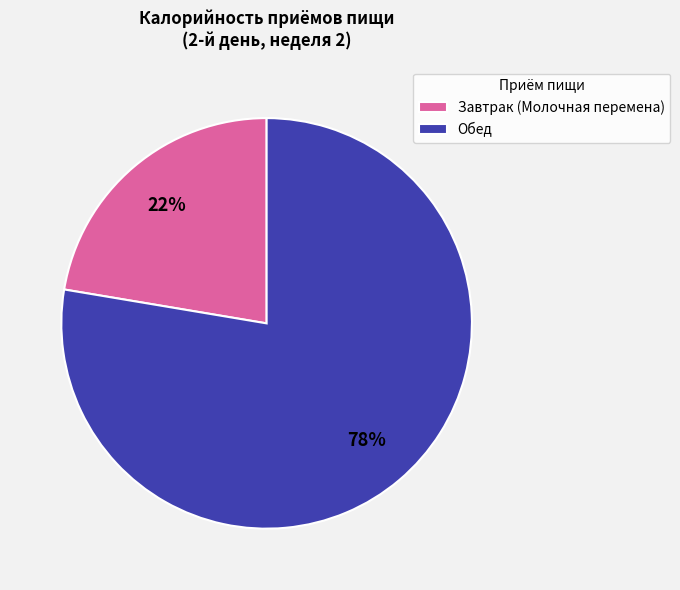

How many segments does this pie chart have?

2